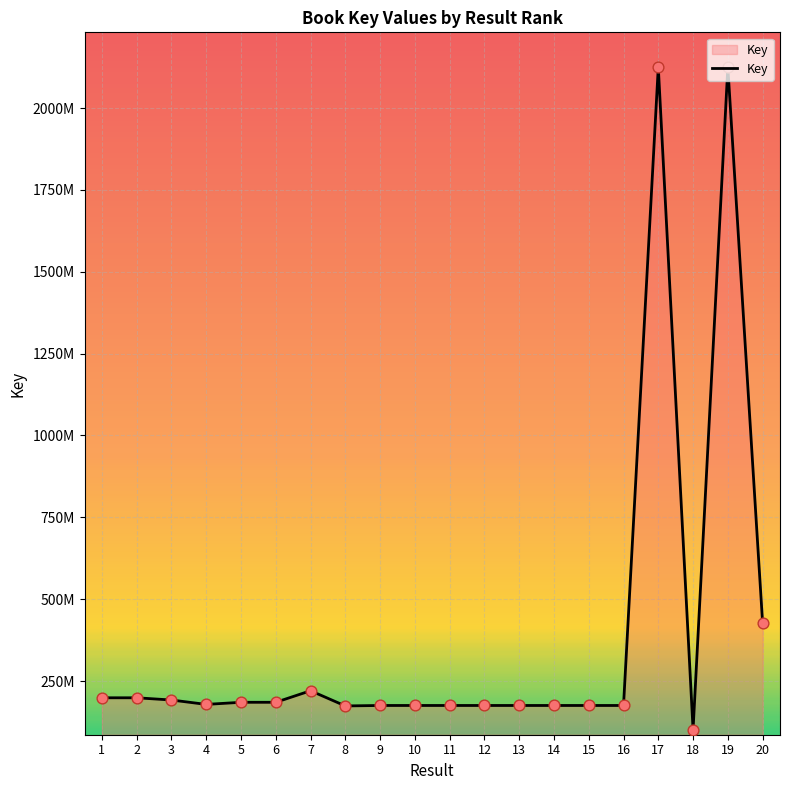

Approximately how many times larger is the value at 3 compared to 14?

1.1